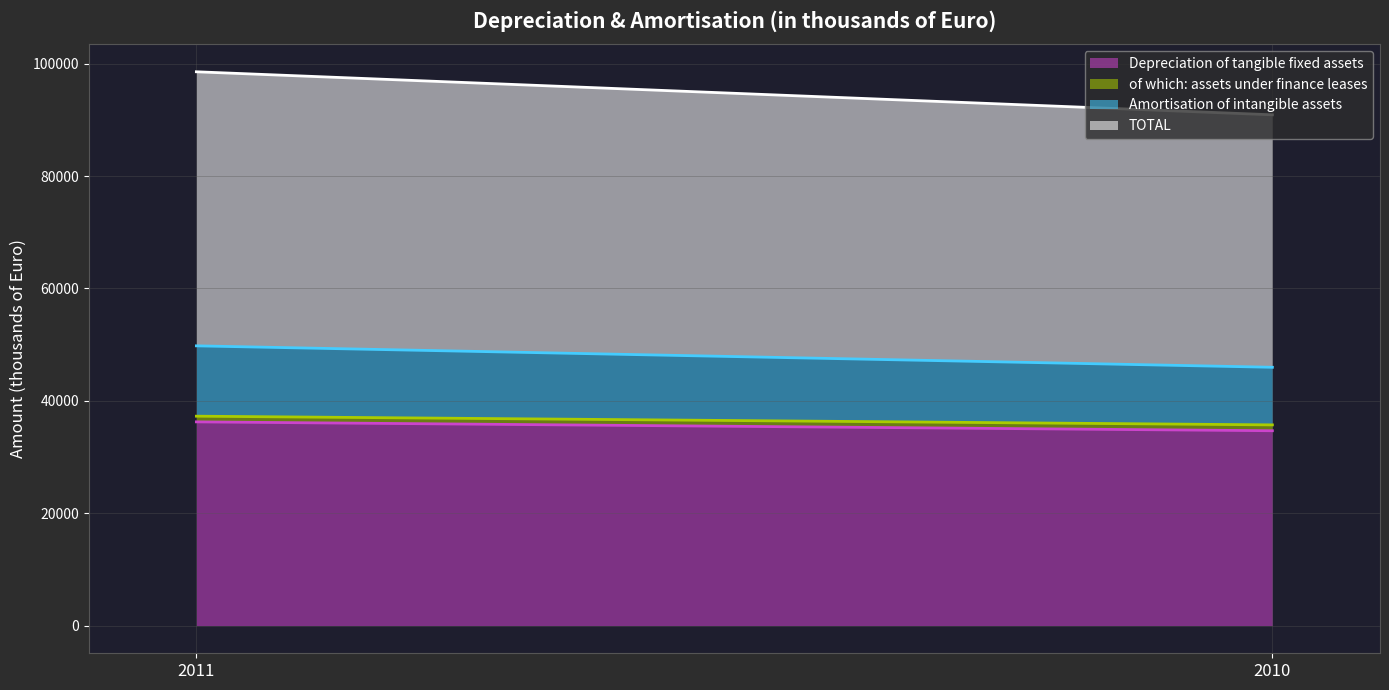

At which category is the sum across all series the highest?

2011